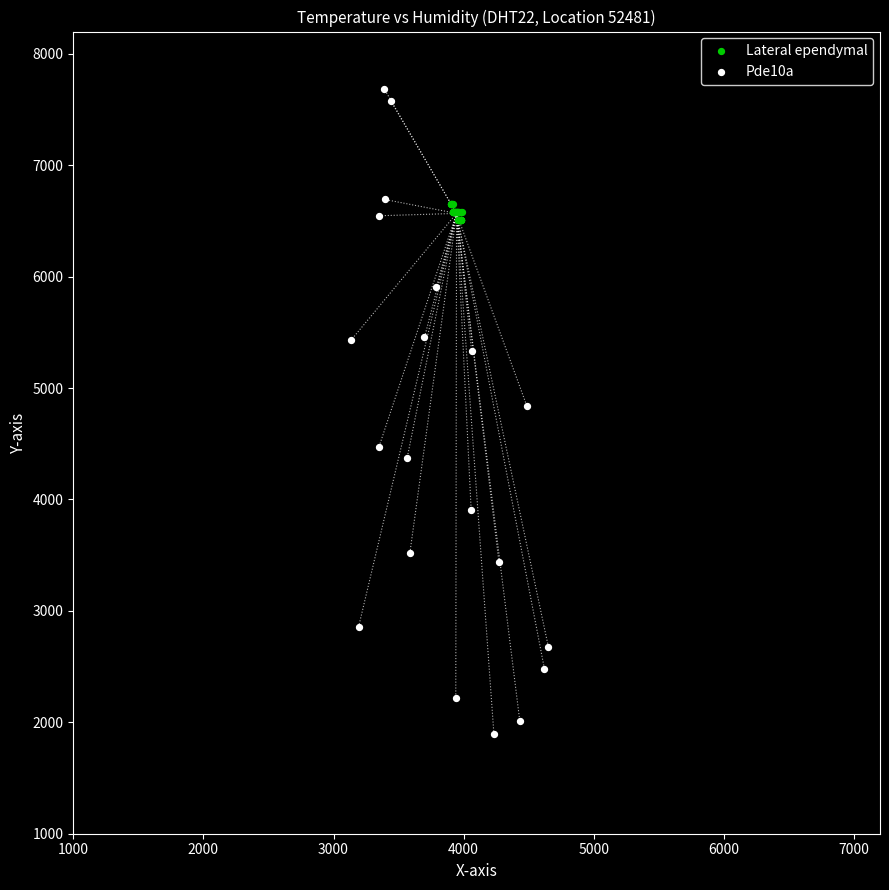

Which series has the largest Y range (max minus min)?

Pde10a